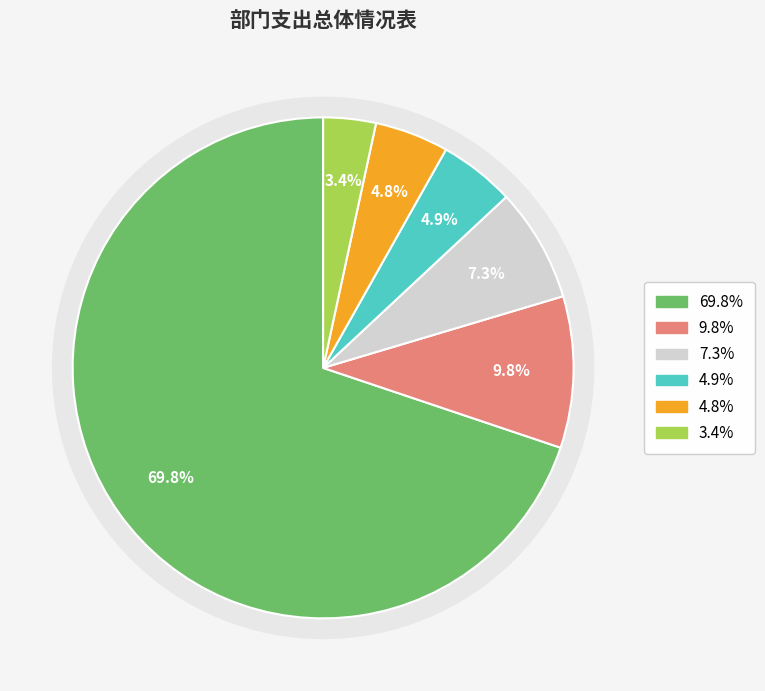

The 公务员医疗补助 slice represents 3% of the pie. True or false?

True